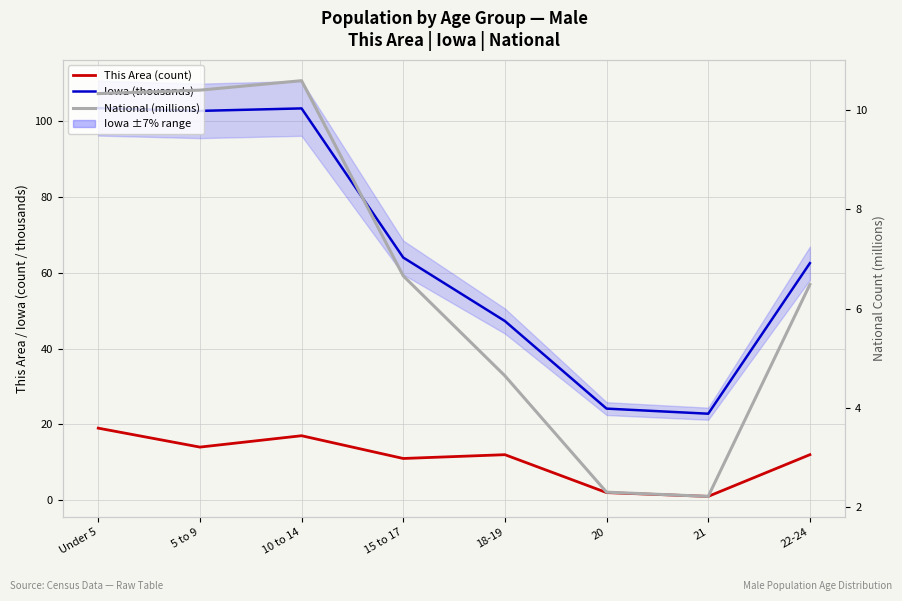

Where is the first local maximum for This Area (count)?

10 to 14